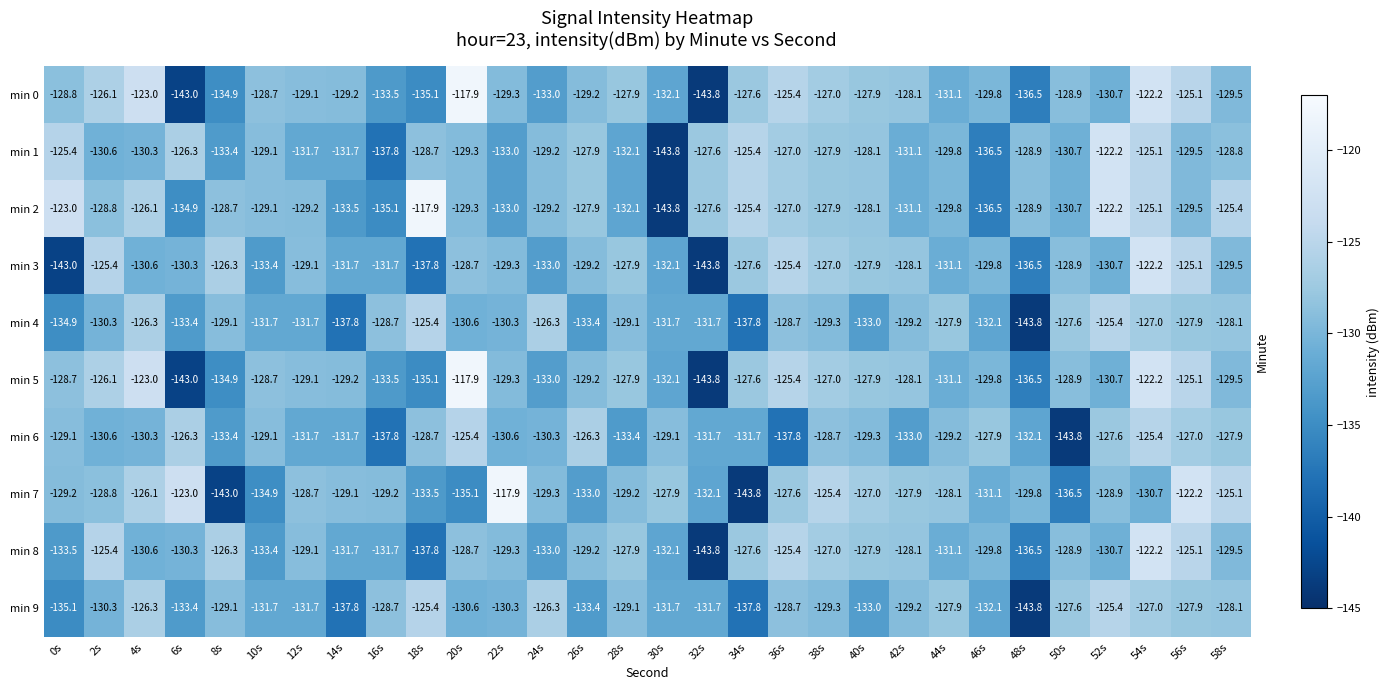

Where is min 3 nearest to the value -133?

24s